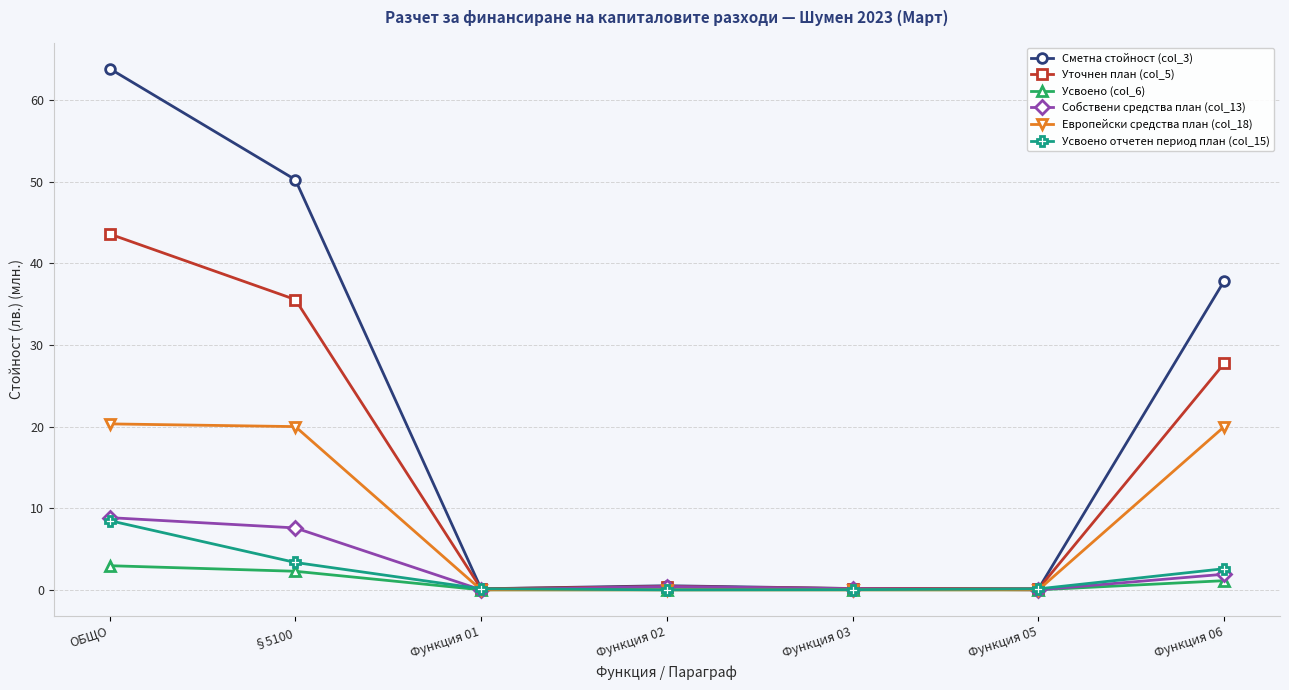

What is the label of the 5th point from the right?

Функция 01